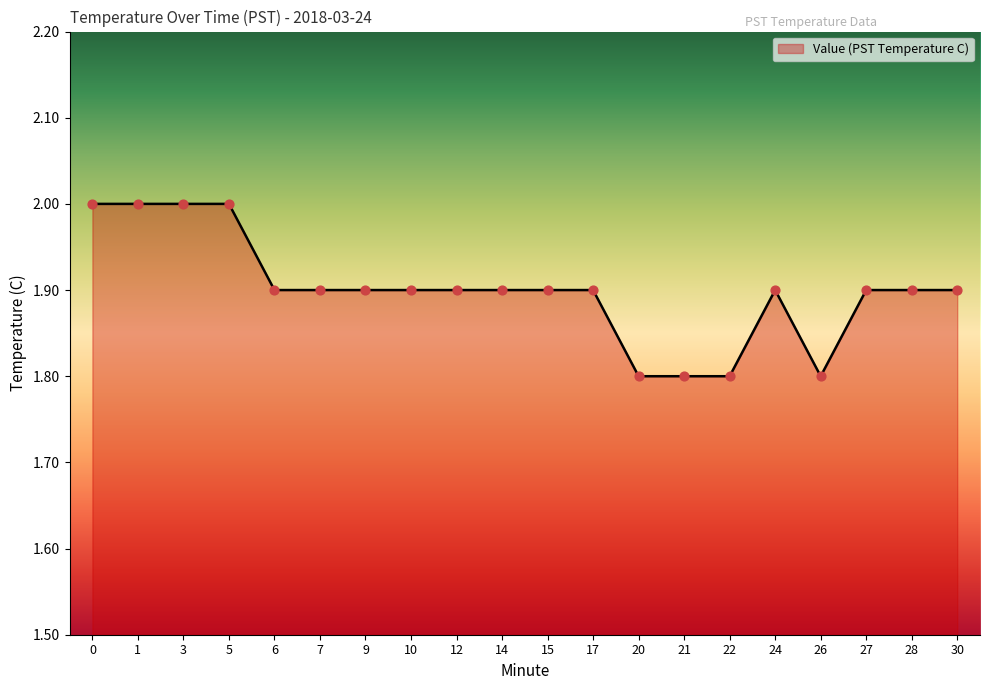

Approximately how many times larger is the value at 30 compared to 6?

1.0